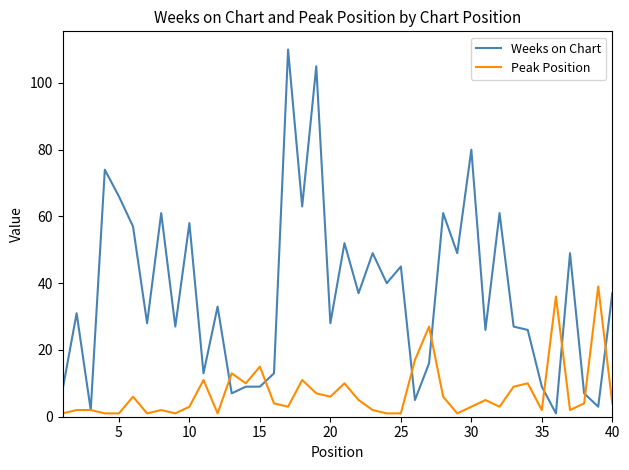

What is the sum of all Peak Position values?

288